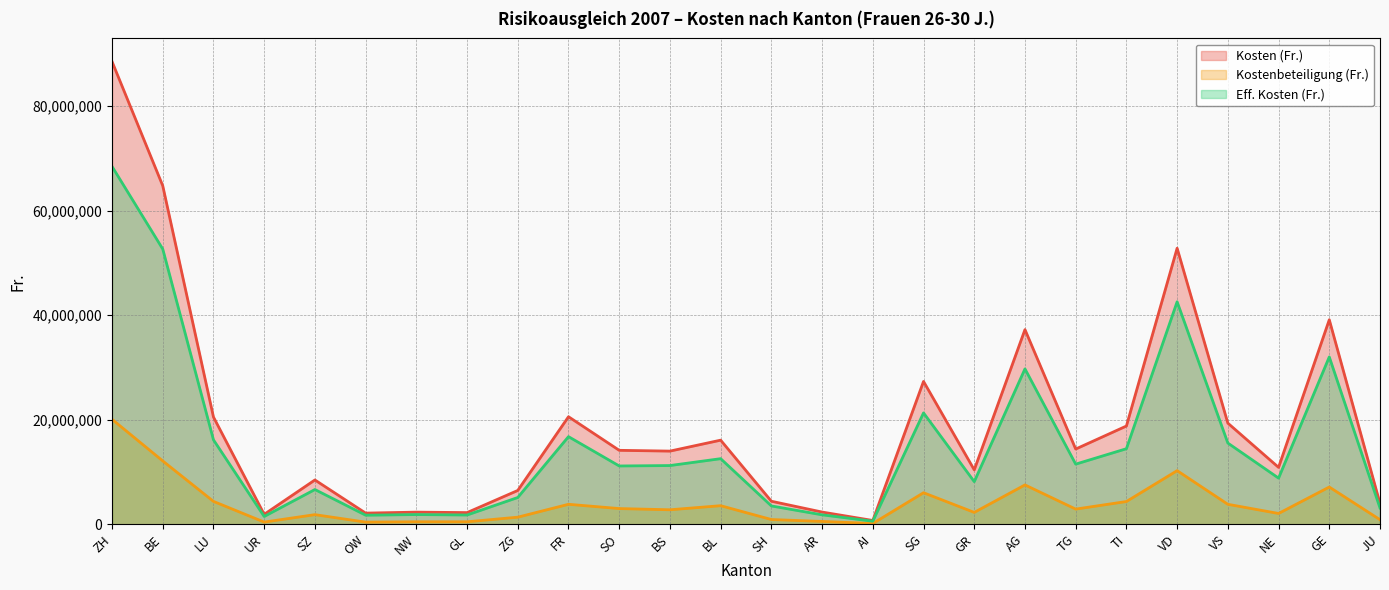

What is the difference between the second highest and minimum values in the Kosten (Fr.) series?

64017449